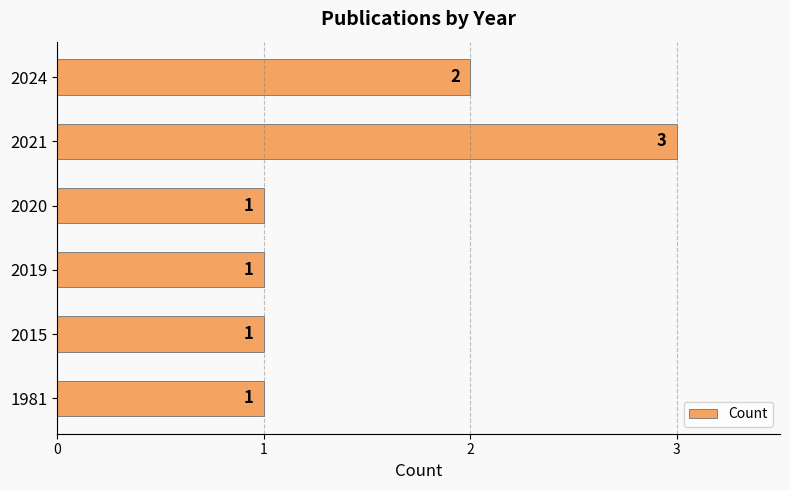

At which label is the value closest to 2?

2024